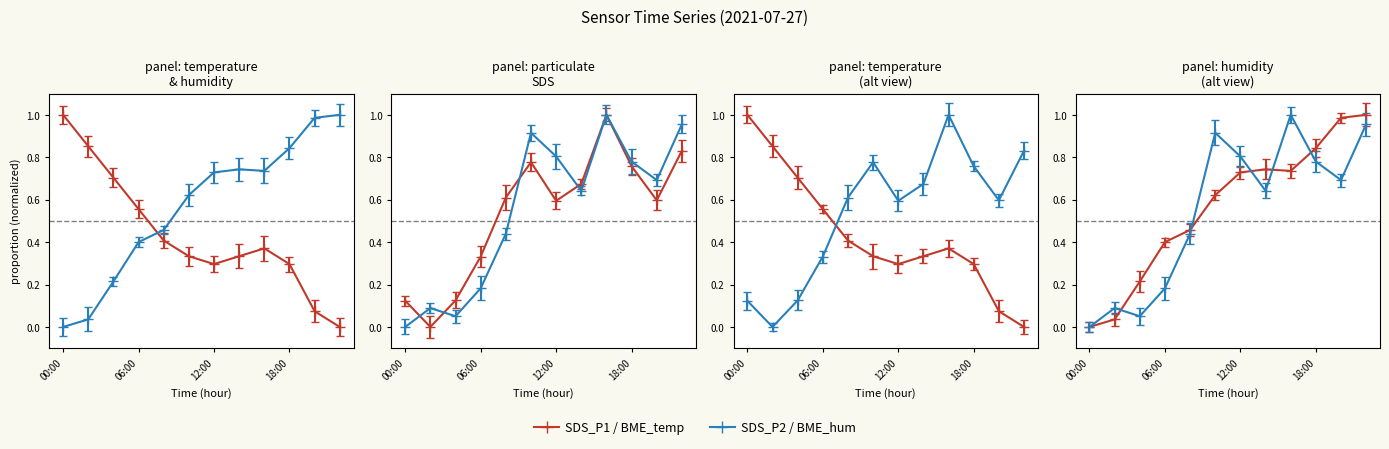

What is the average value of the BME280_temperature series?

0.4